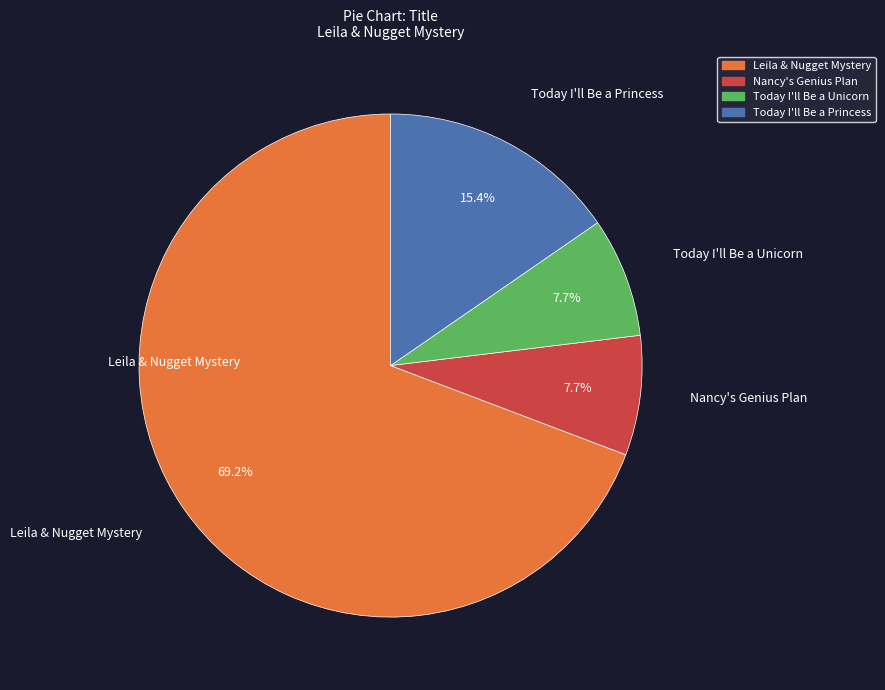

Does any single category account for the majority?

Yes